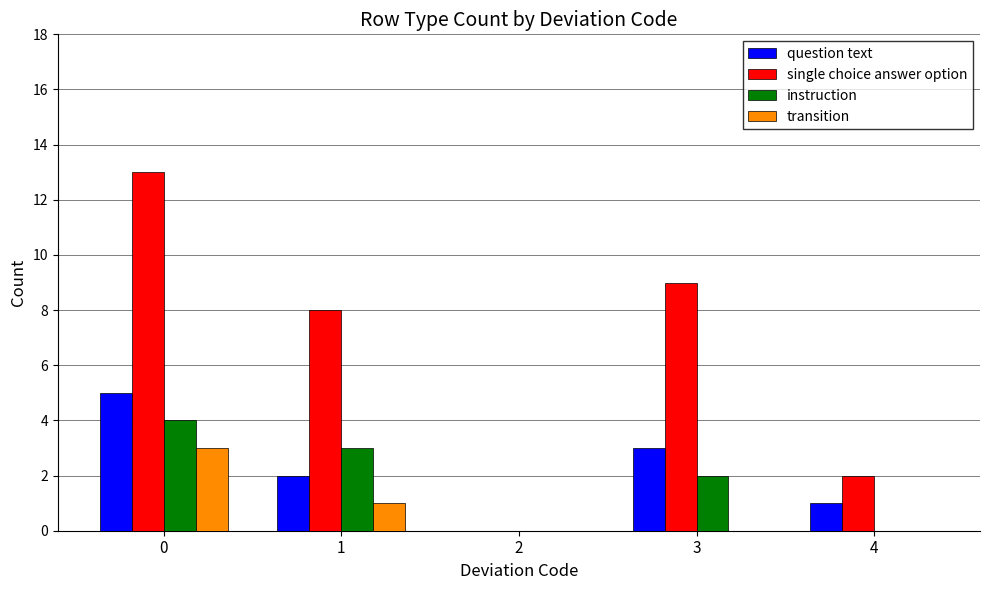

The value of question text at 1 is 2. True or false?

True